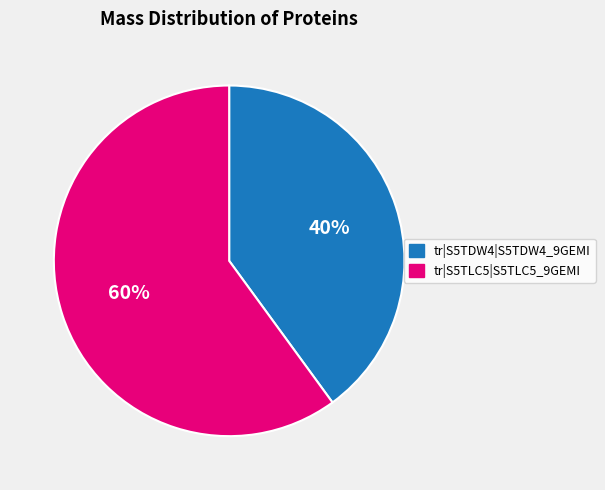

How many segments does this pie chart have?

2